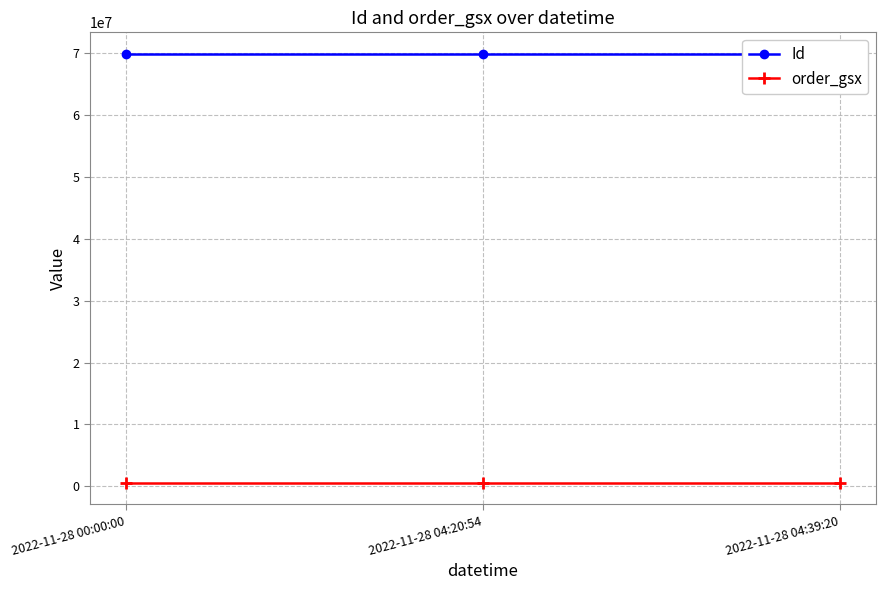

What are all the series names shown in the legend?

Id, order_gsx